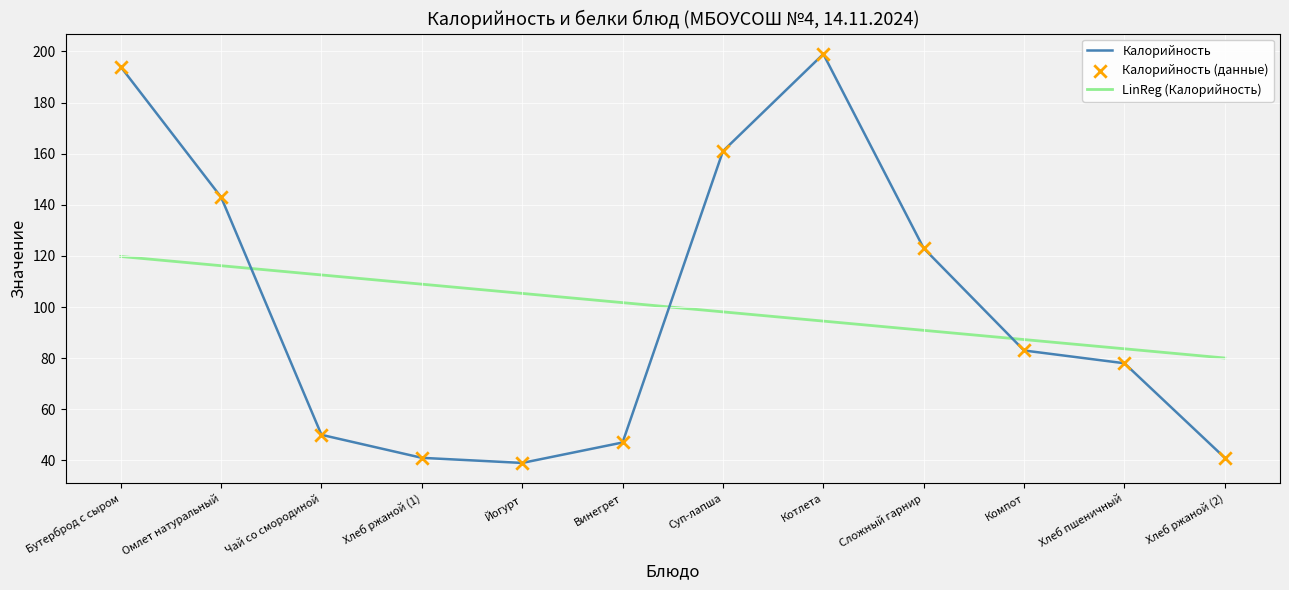

Which has a higher value, Хлеб ржаной (1) or Хлеб пшеничный?

Хлеб пшеничный